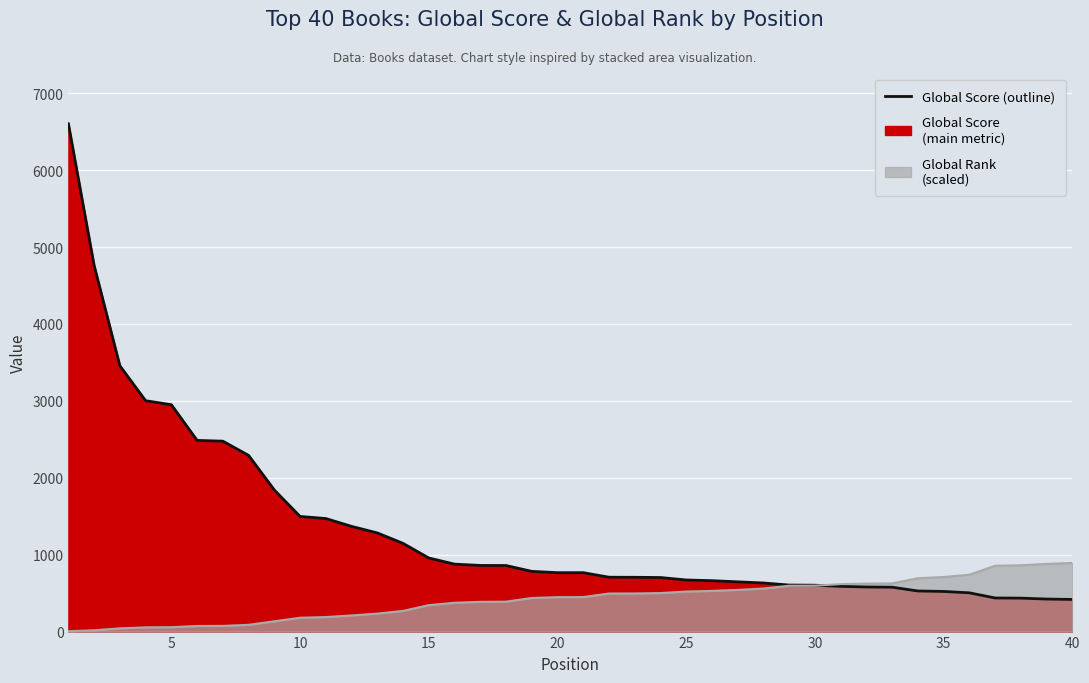

What is the sum of the Global Score (line) values at 0 and 39?

7021